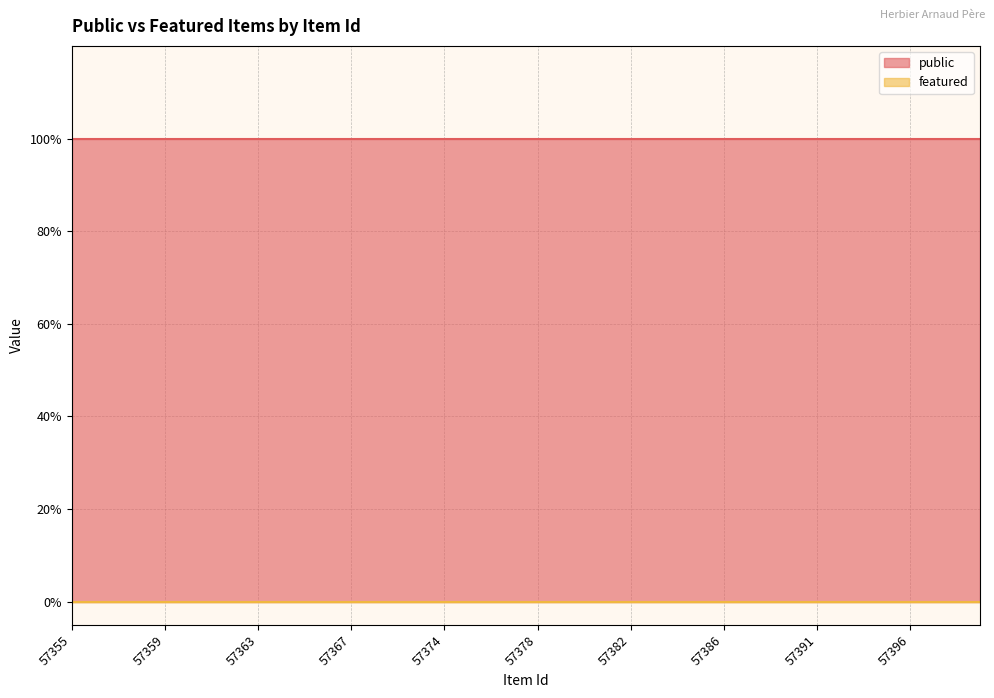

True or false: public and featured intersect in this chart.

False